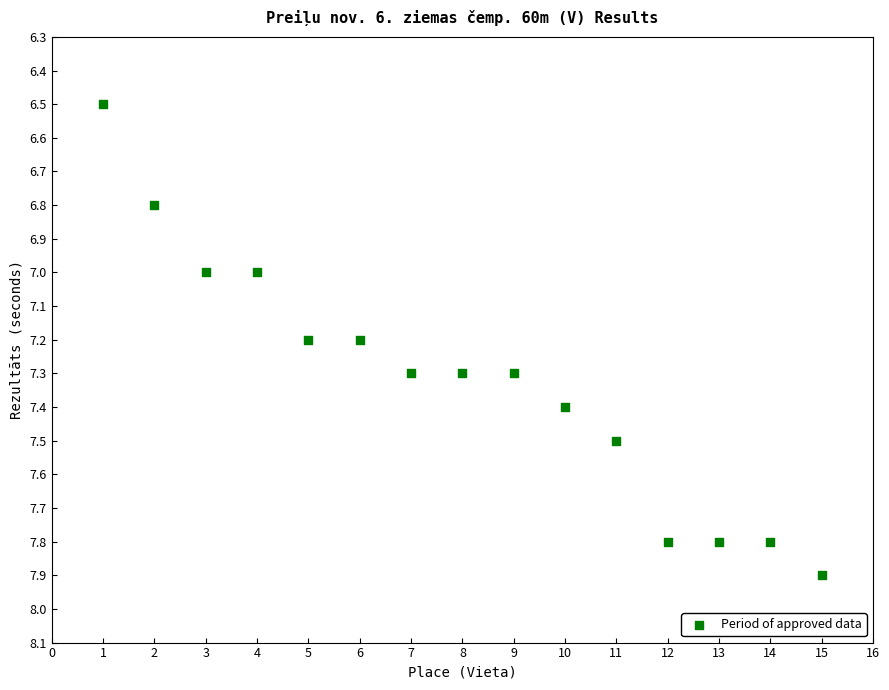

What is the range of Y values (max minus min)?

1.4